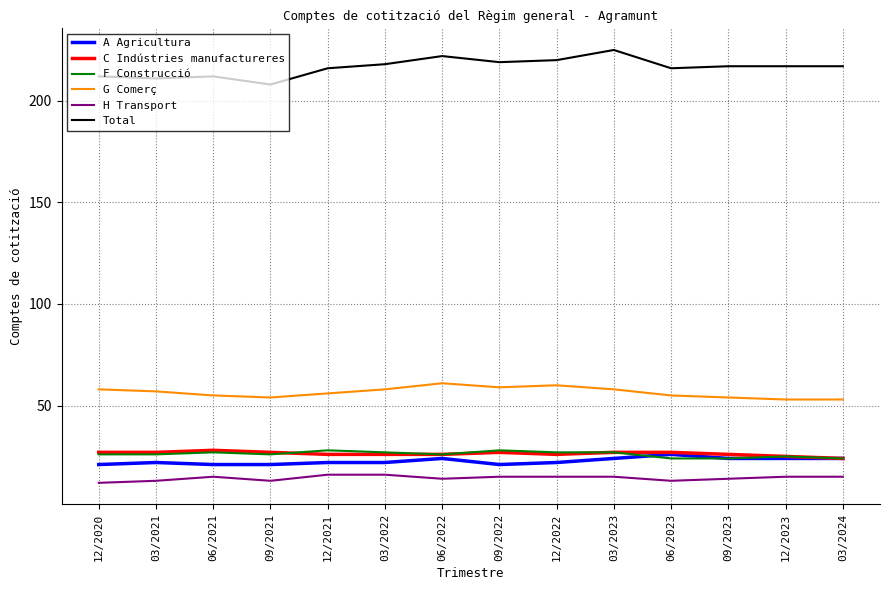

Which series changed the most between 12/2022 and 12/2023?

G Comerç